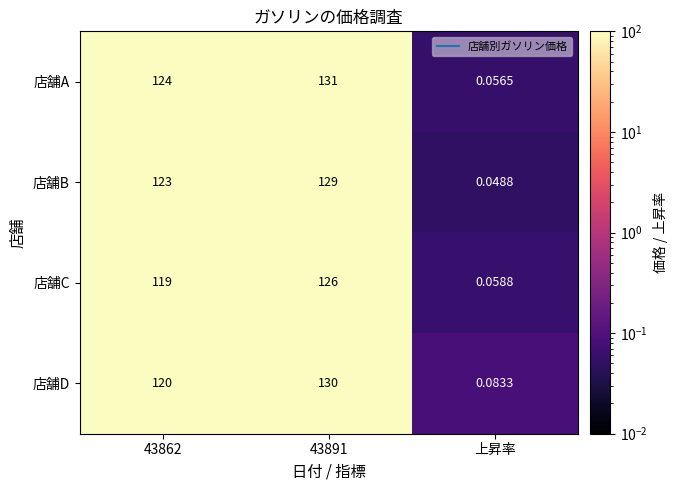

Which series has the widest spread of values?

店舗A